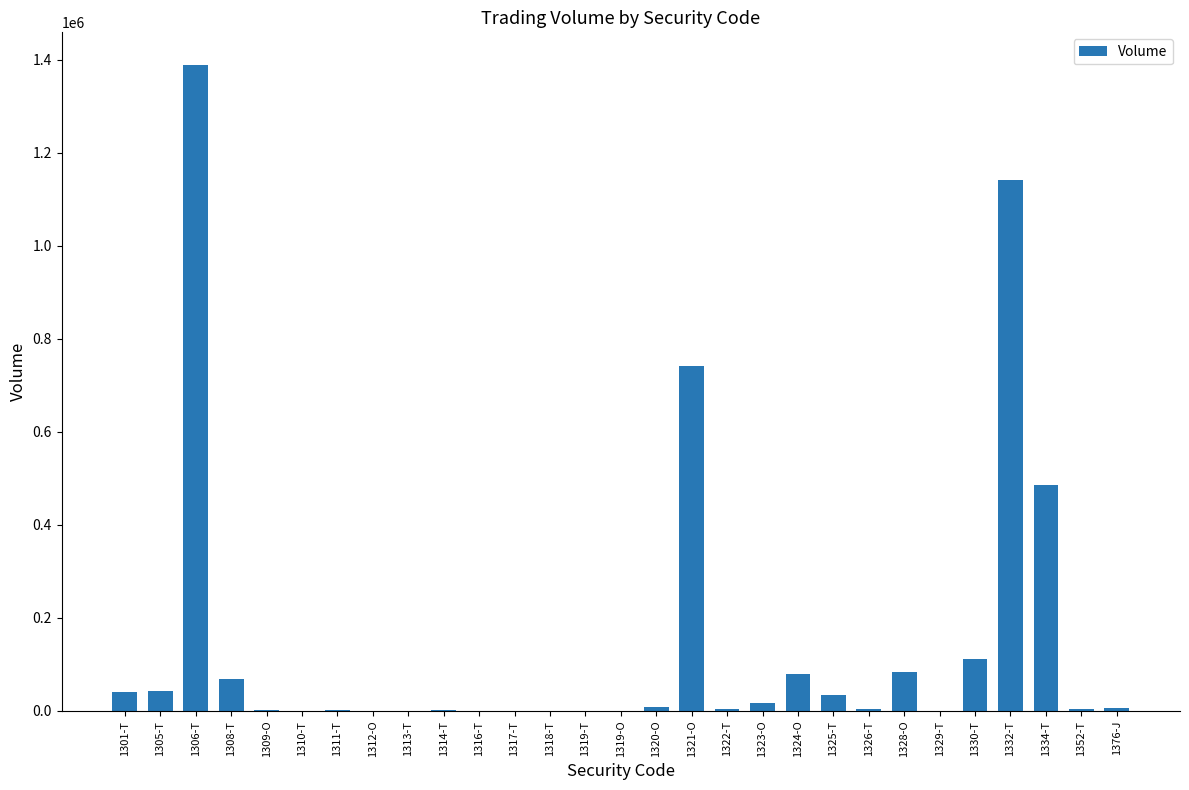

Does the chart contain stacked bars?

No